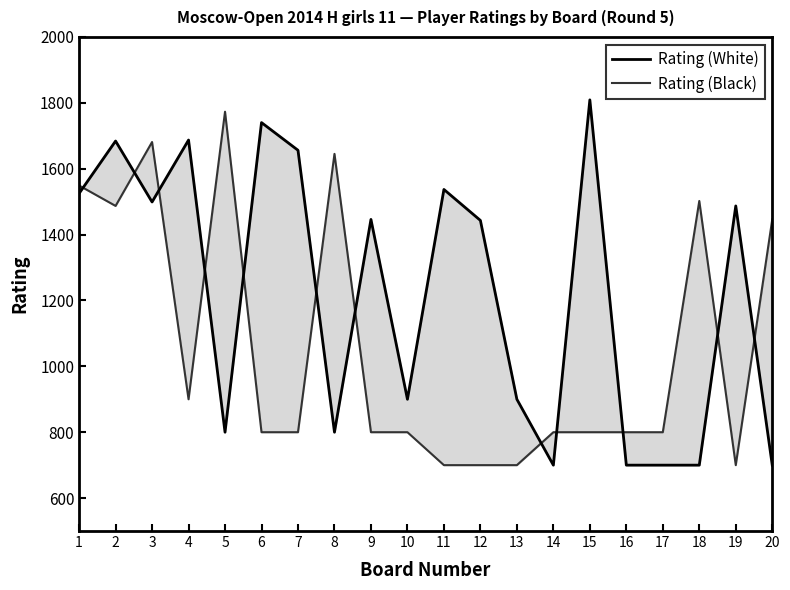

Reading left to right, list all the values displayed in this chart.

Rating (White): 1525	1684	1499	1687	800	1740	1656	800	1446	900	1537	1443	900	700	1809	700	700	700	1487	700
Rating (Black): 1549	1487	1681	900	1773	800	800	1645	800	800	700	700	700	800	800	800	800	1502	700	1446